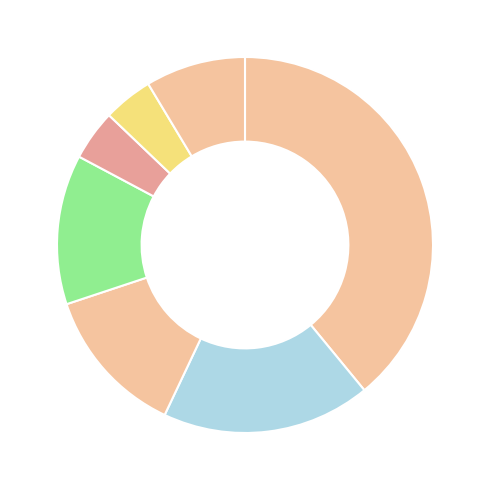

Which category has the smallest portion of the pie?

Day 5